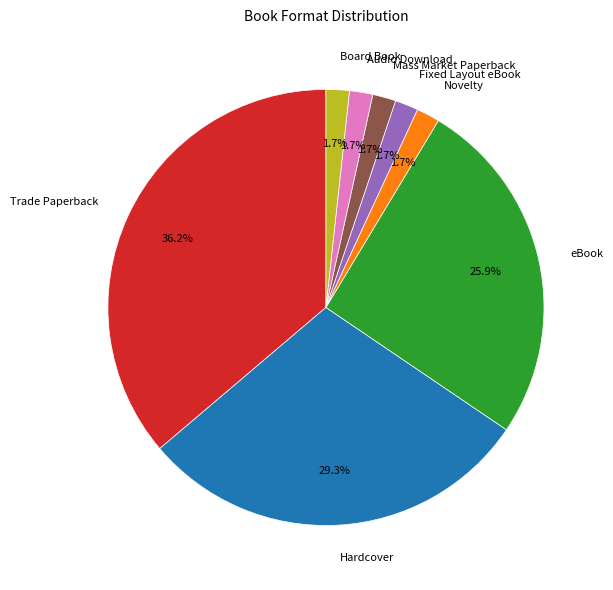

Does any single category account for the majority?

No